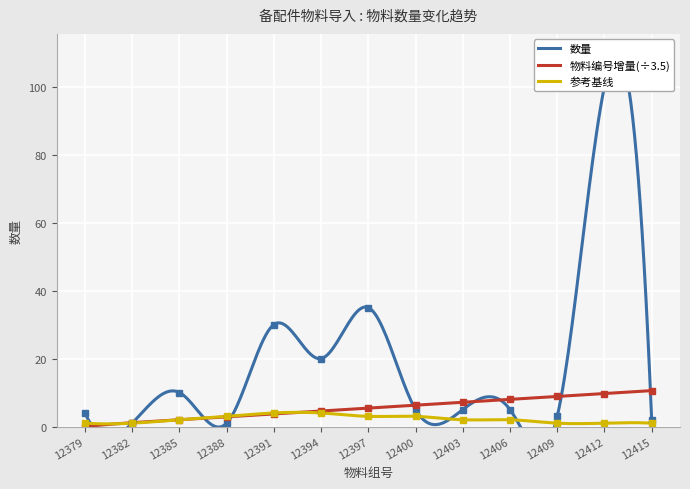

How many data points in 物料编号偏移 are above 5?

7